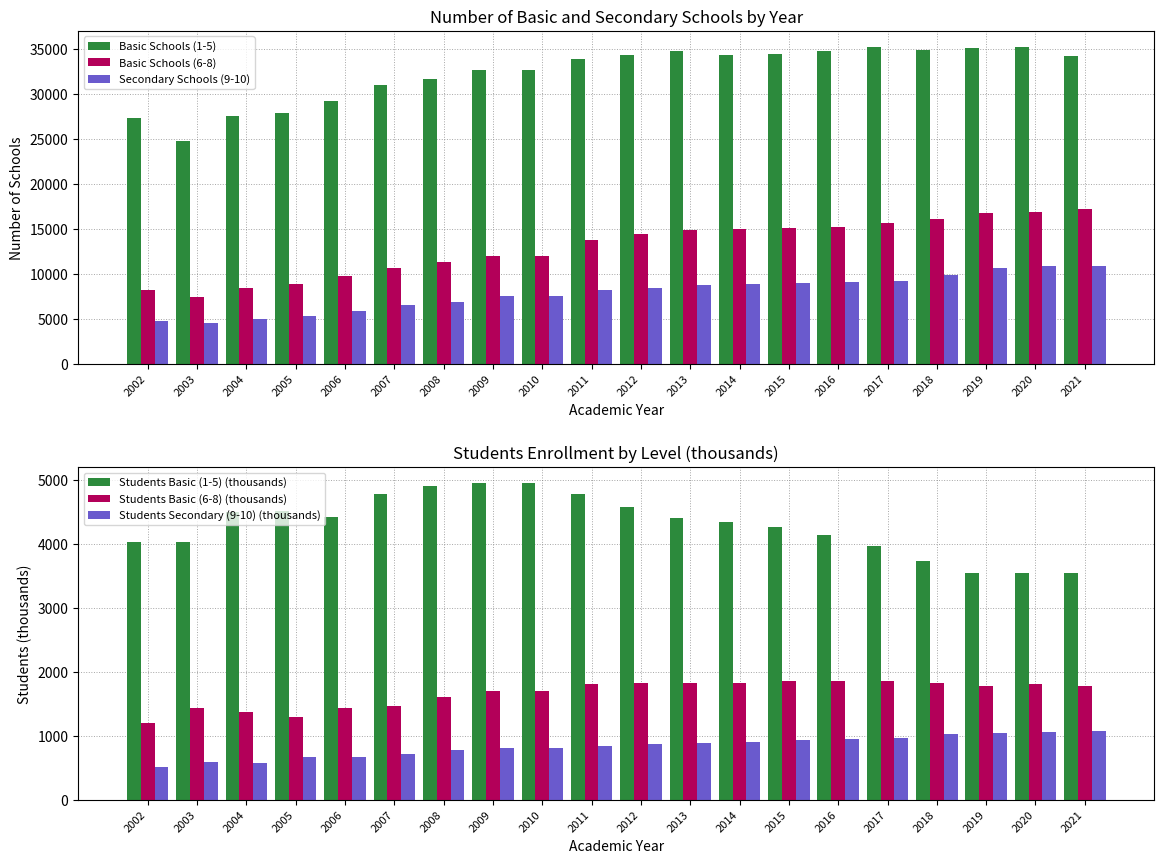

True or false: Basic Schools (1-5) has a value of 34743 at 2013.

True